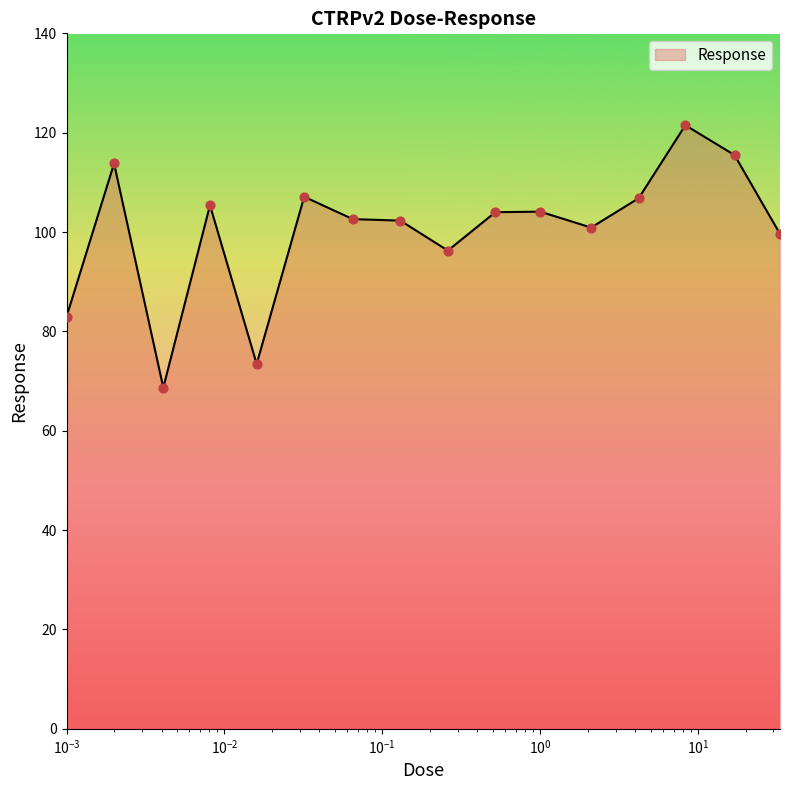

What is the difference between the maximum and minimum values?

52.8